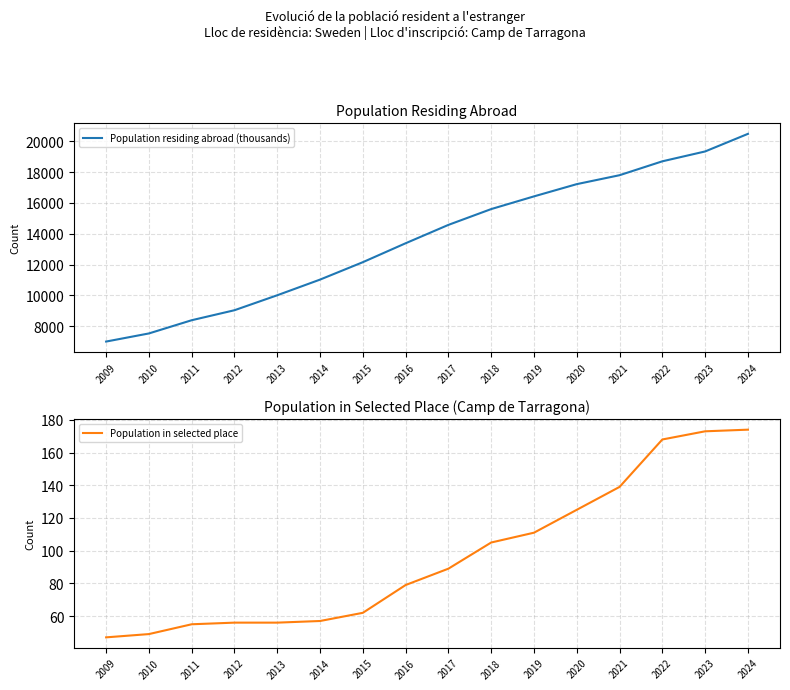

Between 2018 and 2021, which series saw the biggest shift?

Population residing abroad (thousands)